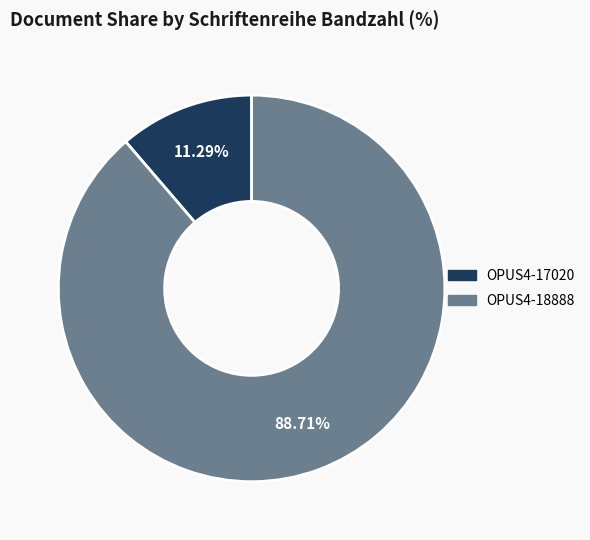

Combined, do OPUS4-18888 and OPUS4-17020 account for over 50%?

Yes